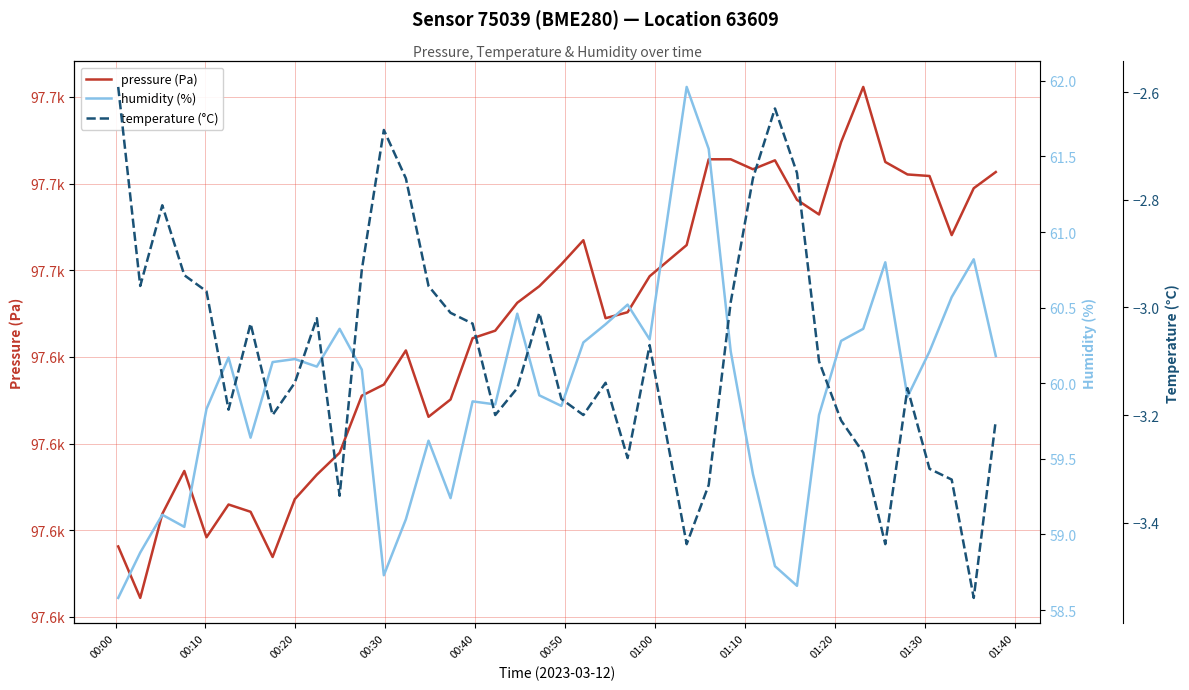

Does the chart display data point markers on the line(s)?

No